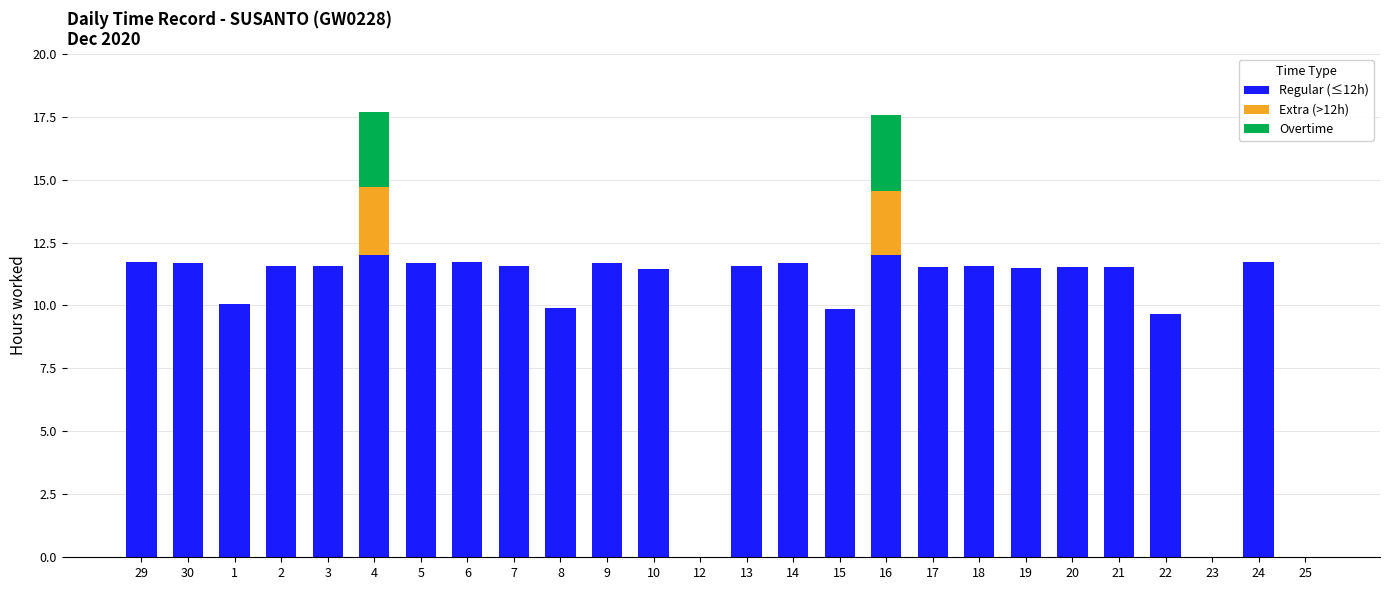

What is the maximum value for Regular (≤12h)?

12.0